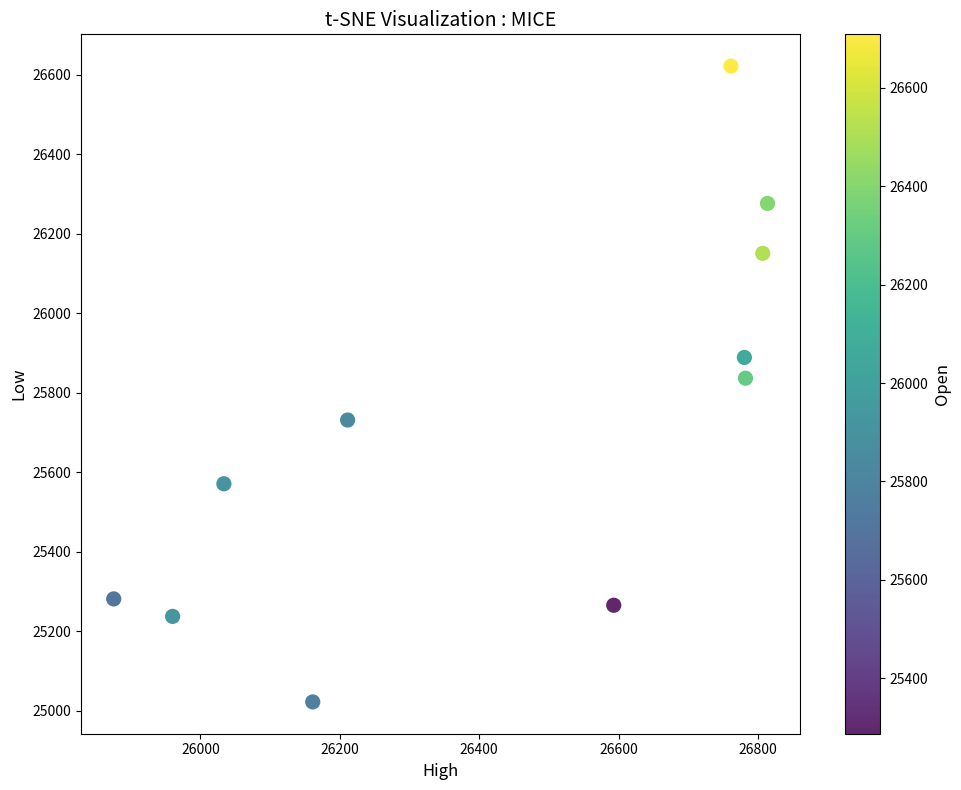

What is the range of Y values (max minus min)?

1599.4